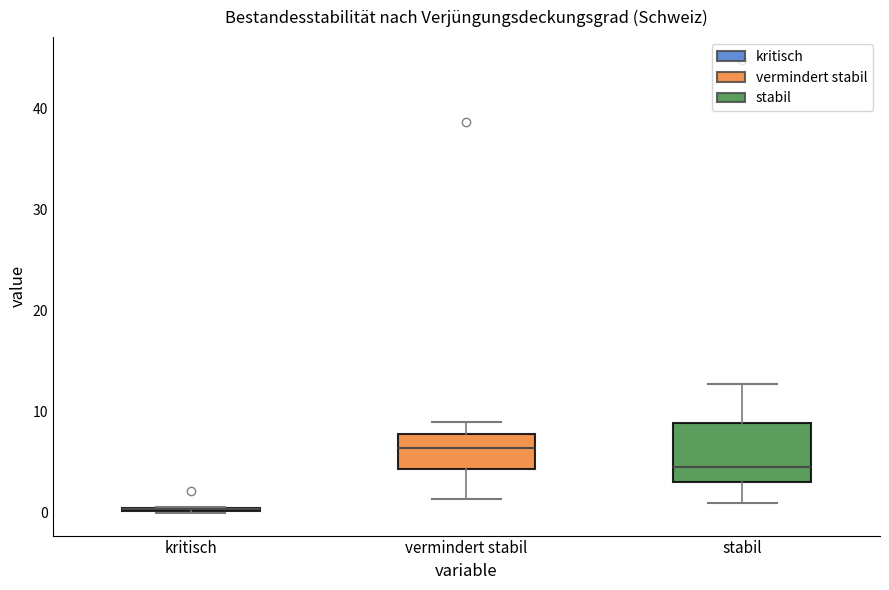

Where is the lower edge of the box for vermindert stabil on the y-axis? The values are not printed on the chart, so give them approximately, as read against the axis.

4